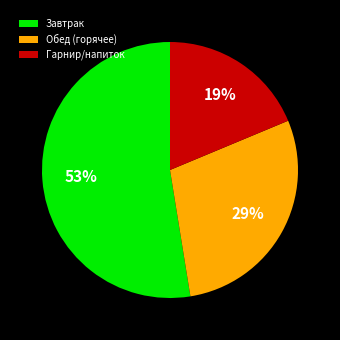

The Гарнир/напиток slice represents 19% of the pie. True or false?

True